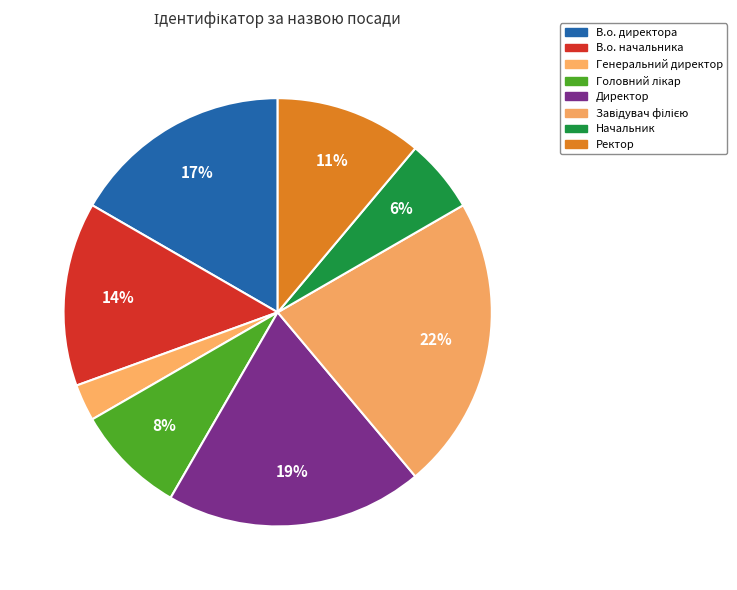

Between В.о. директора and Завідувач філією, which is larger?

Завідувач філією